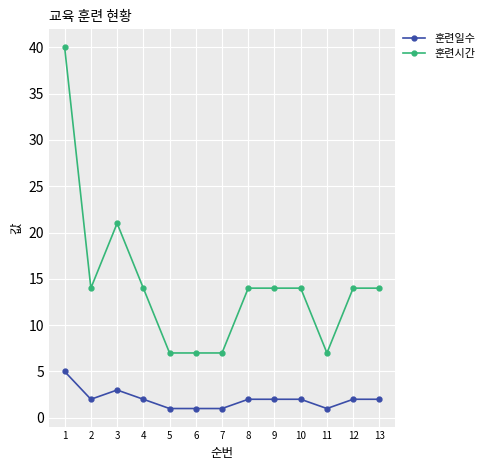

Does the chart have visible grid lines?

Yes